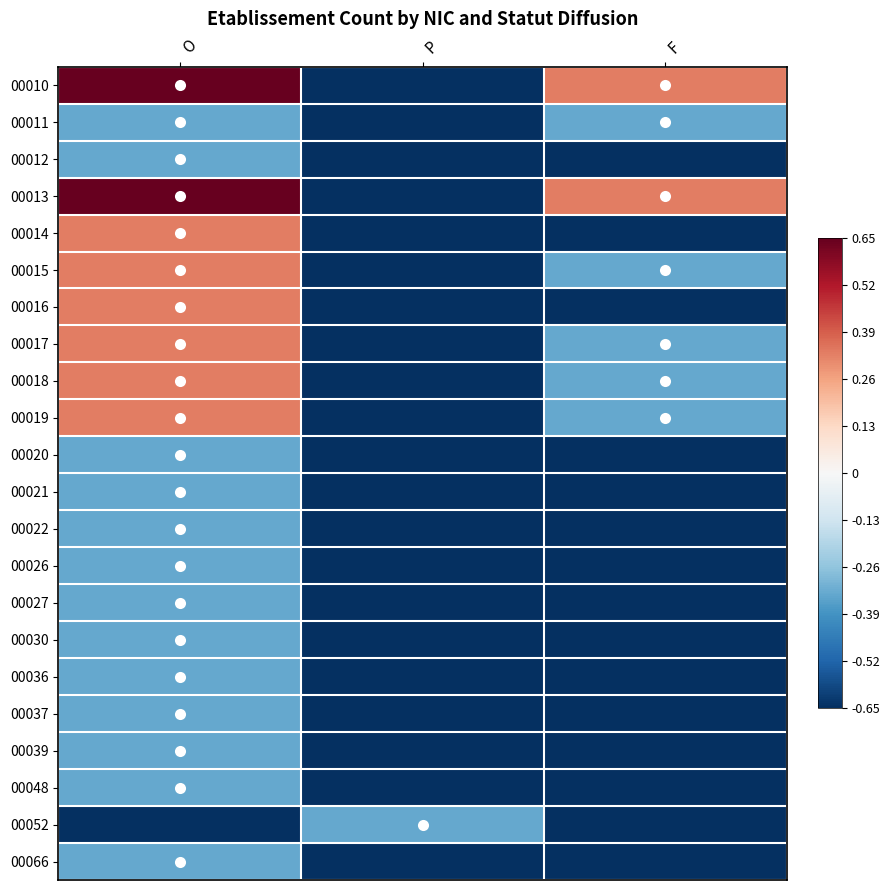

At how many categories does at least one series exceed 0?

2